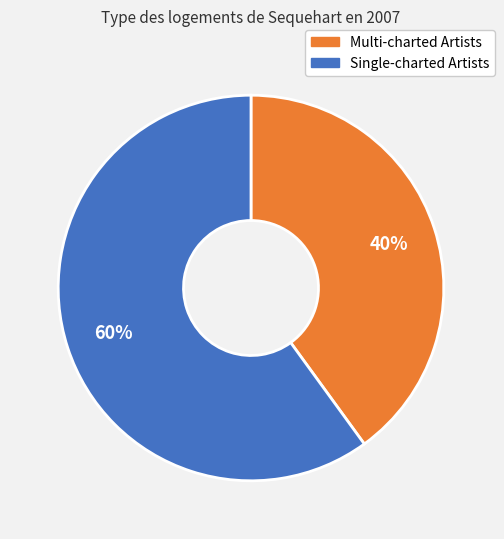

Is there a majority slice in this chart?

Yes